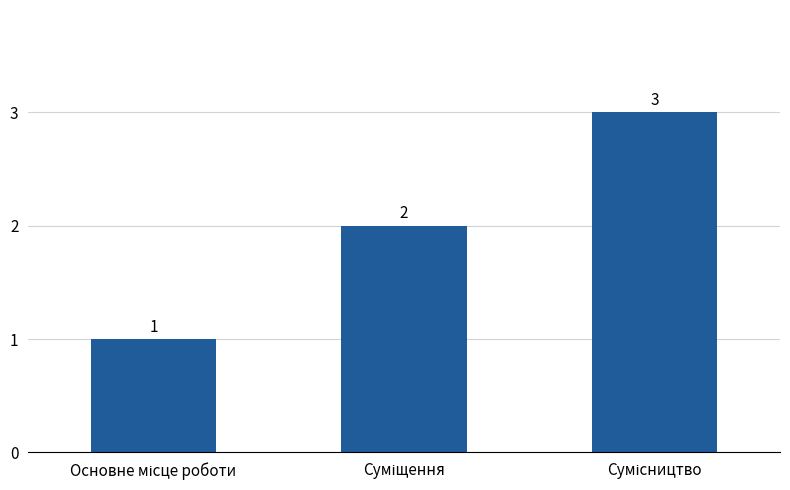

What is the value of the 2nd bar from the left?

2